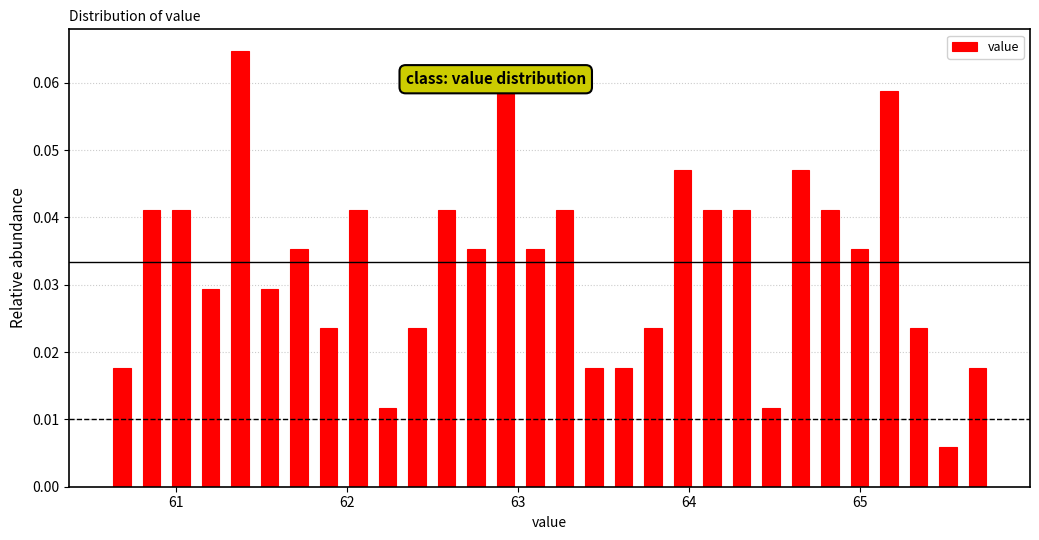

Around what value on the x-axis is the tallest bar? Give the approximate position of its centre, as read against the axis.

61.4